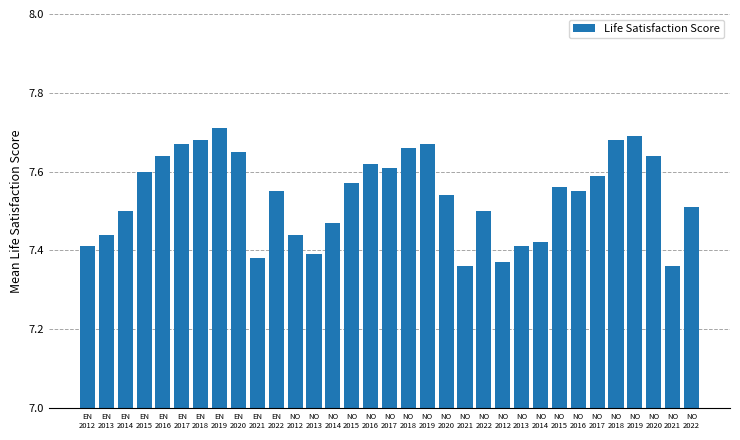

Count the number of data series in this chart.

1